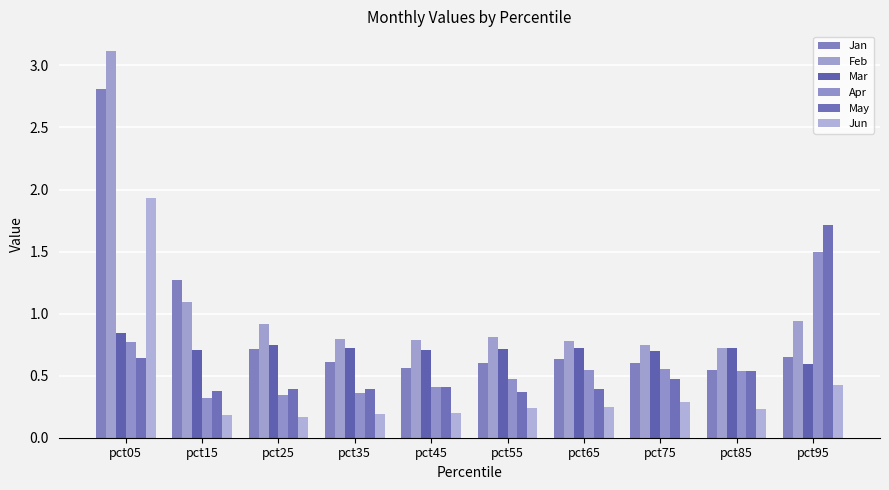

Count the number of categories in the chart.

10